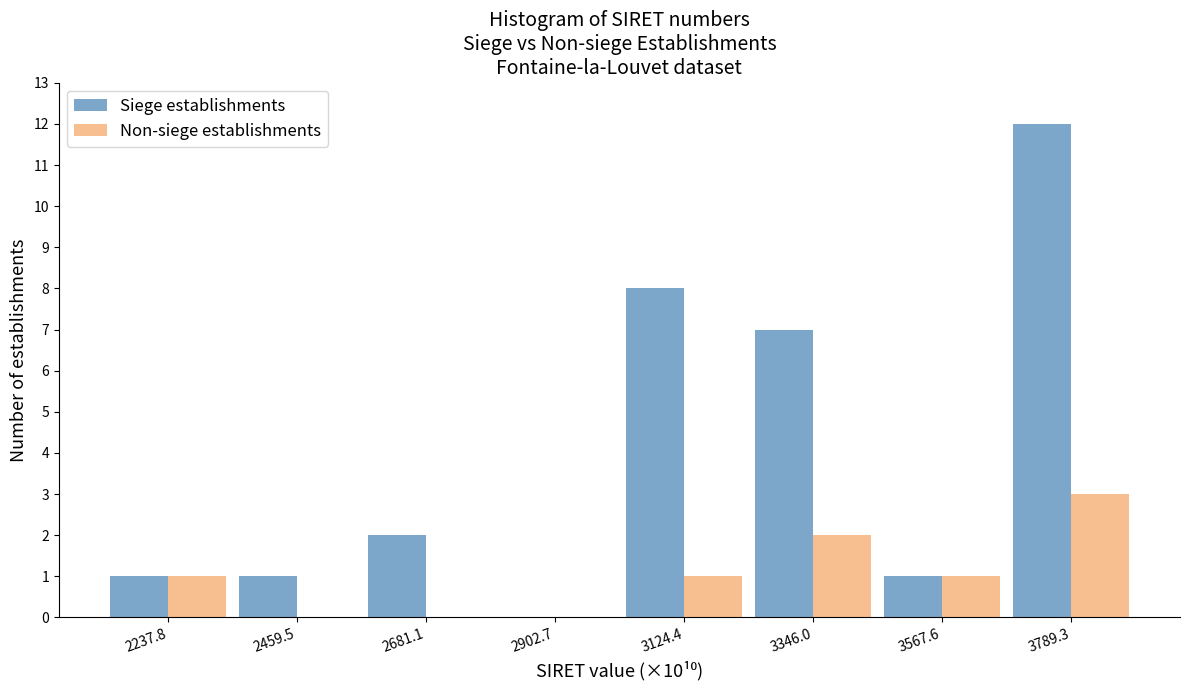

What is the height of the Siege establishments bar covering 2350 to 2550 on the x-axis? Neither the bar edges nor the heights are printed on the chart, so give them approximately, as read against the axes.

1